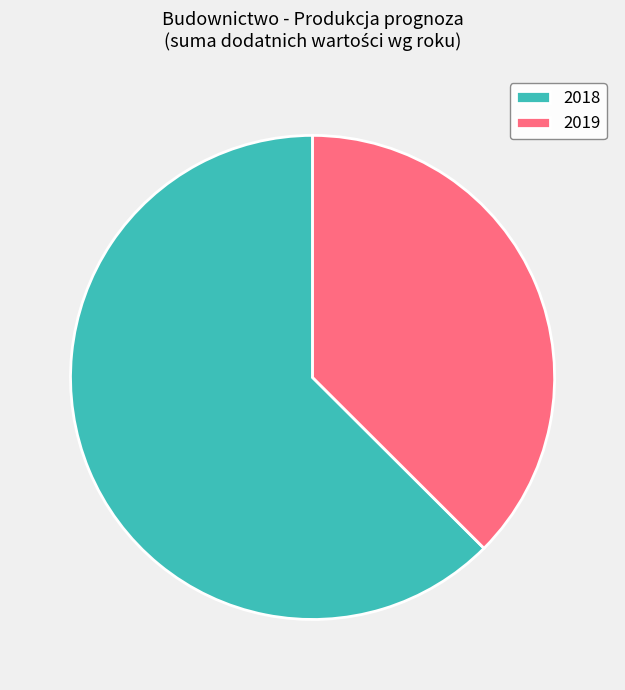

Rank the categories by value from highest to lowest.

2018, 2019